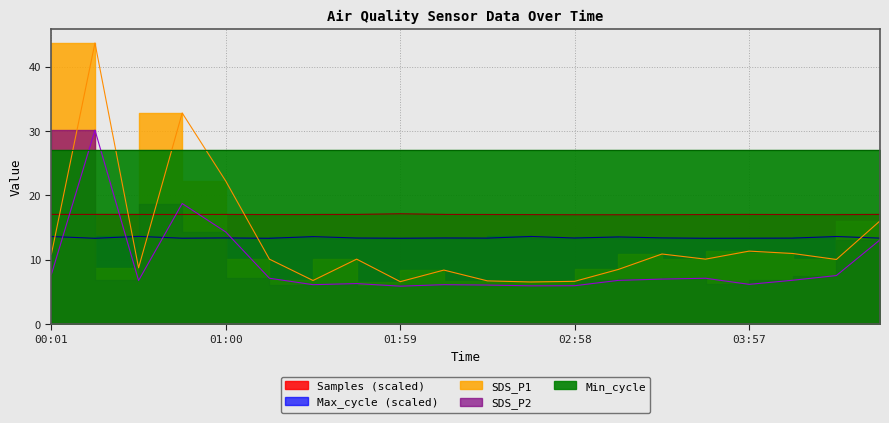

True or false: SDS_P2 has more than 0 interior local peaks.

True